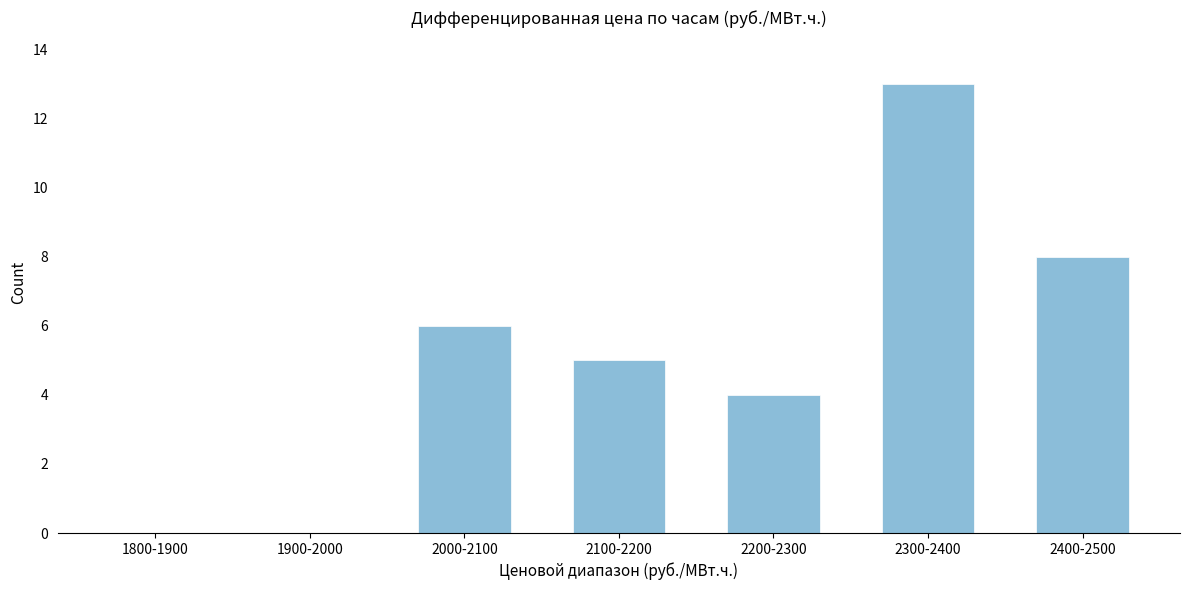

Reading left to right, transcribe all the data shown in this chart.

1800-1900=0	1900-2000=0	2000-2100=6	2100-2200=5	2200-2300=4	2300-2400=13	2400-2500=8